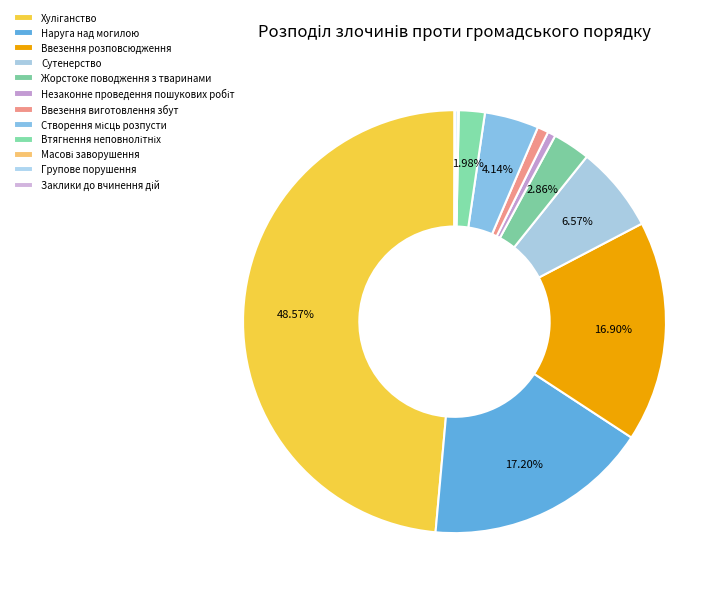

How much of the chart is everything except Створення місць розпусти?

95.9%